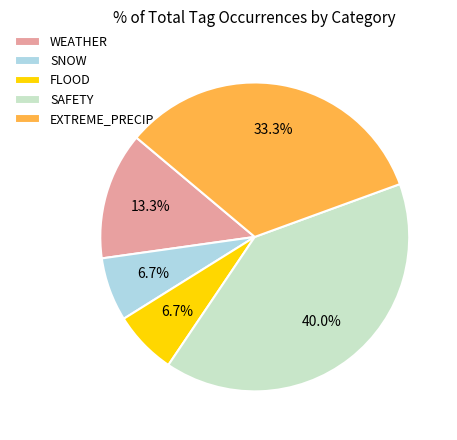

Is the sum of SNOW and SAFETY greater than half?

No